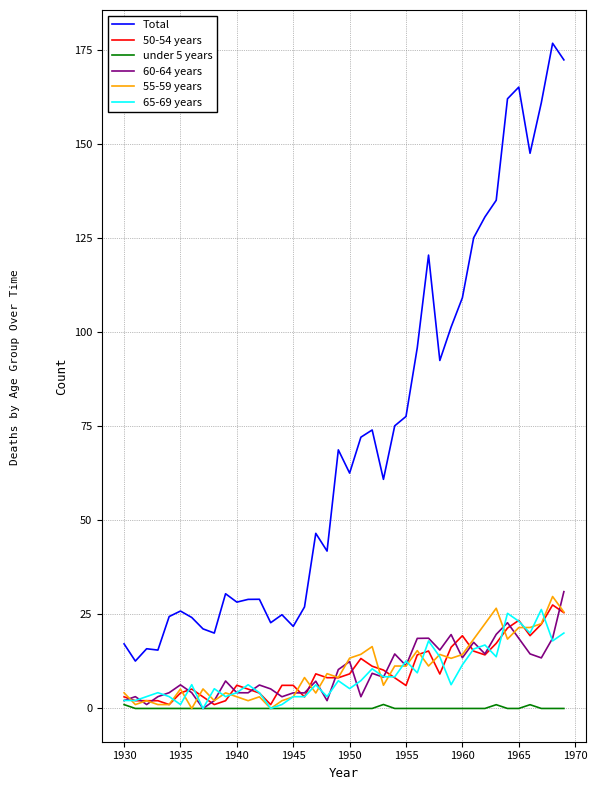

True or false: 50-54 years and Total intersect in this chart.

False